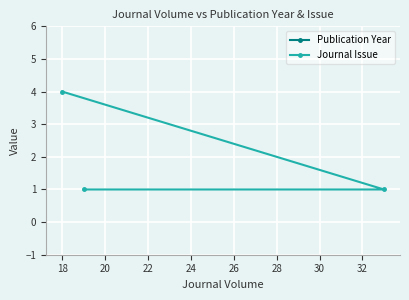

What is the maximum value for Journal Issue?

4